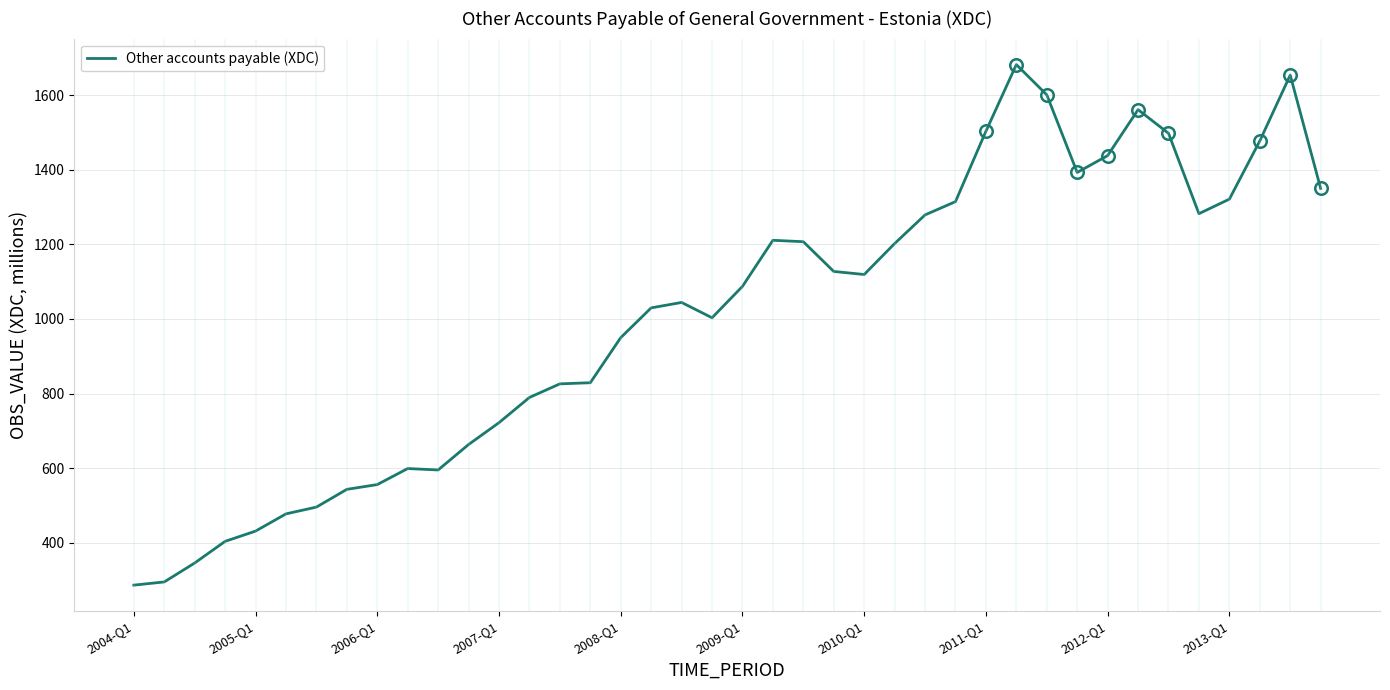

What is the difference between the maximum and minimum values?

1395.2